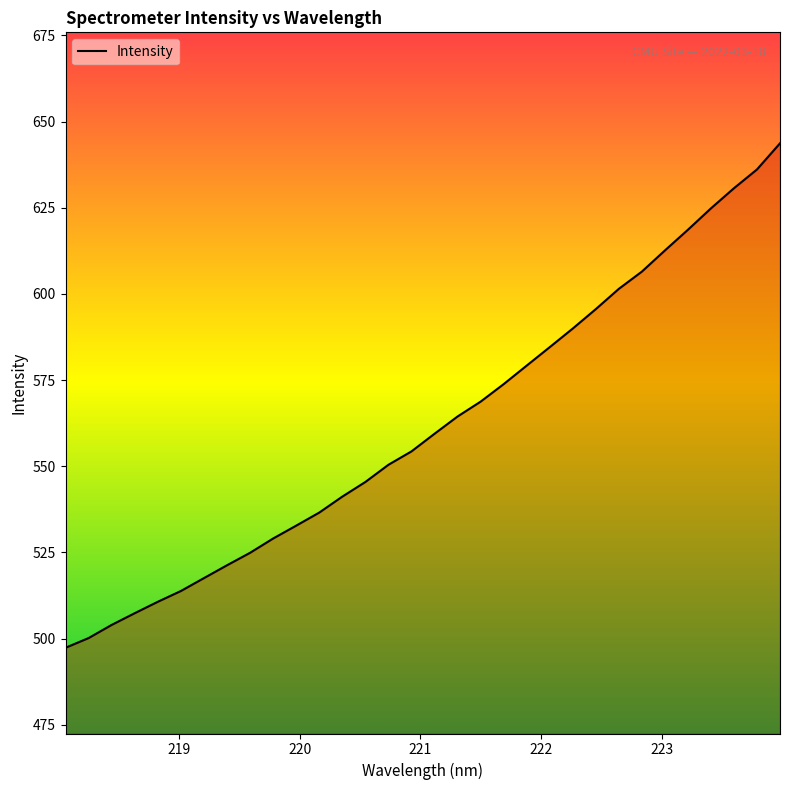

What is the greatest value displayed?

643.7